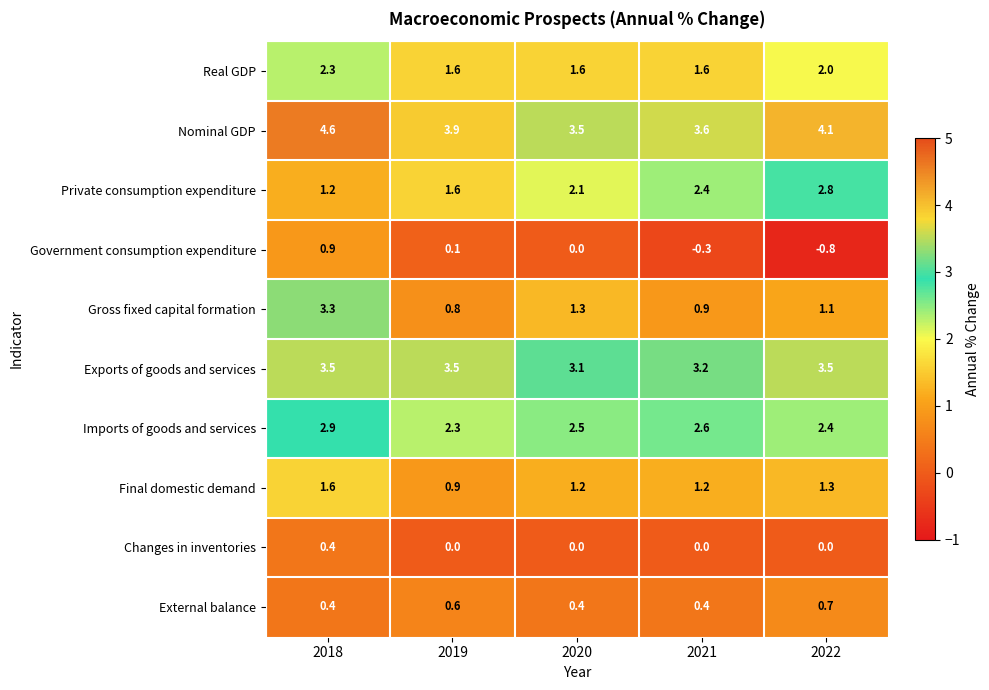

The value of Government consumption expenditure at 2018 is 1.3. True or false?

False